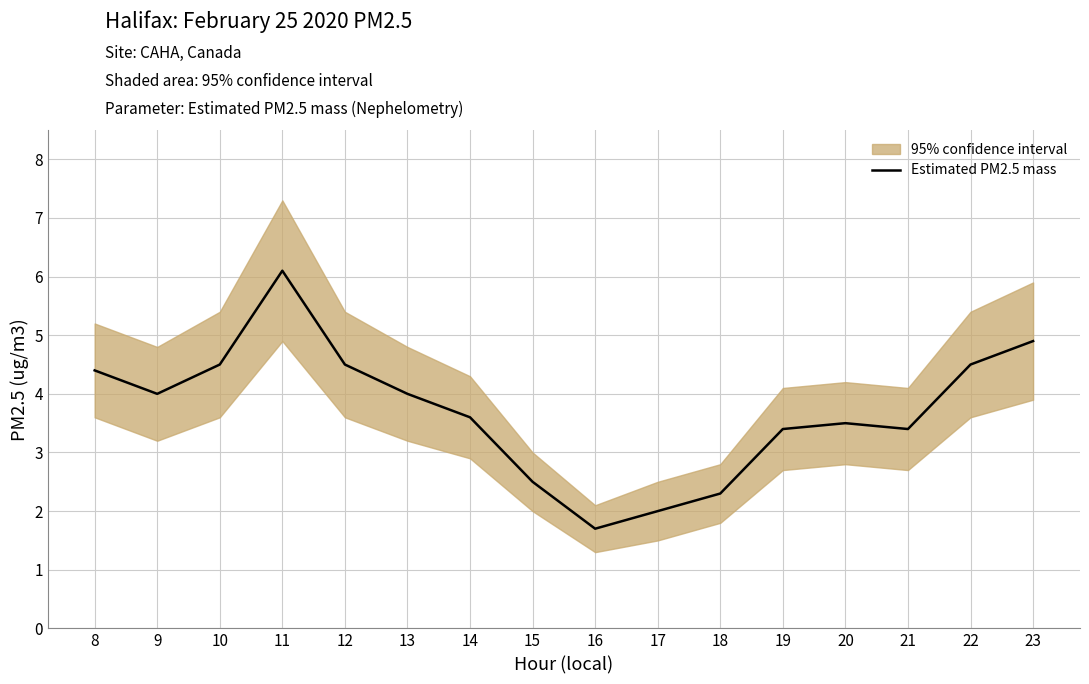

Reading right to left, what are all the values shown in this chart?

23=4.9	22=4.5	21=3.4	20=3.5	19=3.4	18=2.3	17=2.0	16=1.7	15=2.5	14=3.6	13=4.0	12=4.5	11=6.1	10=4.5	9=4.0	8=4.4